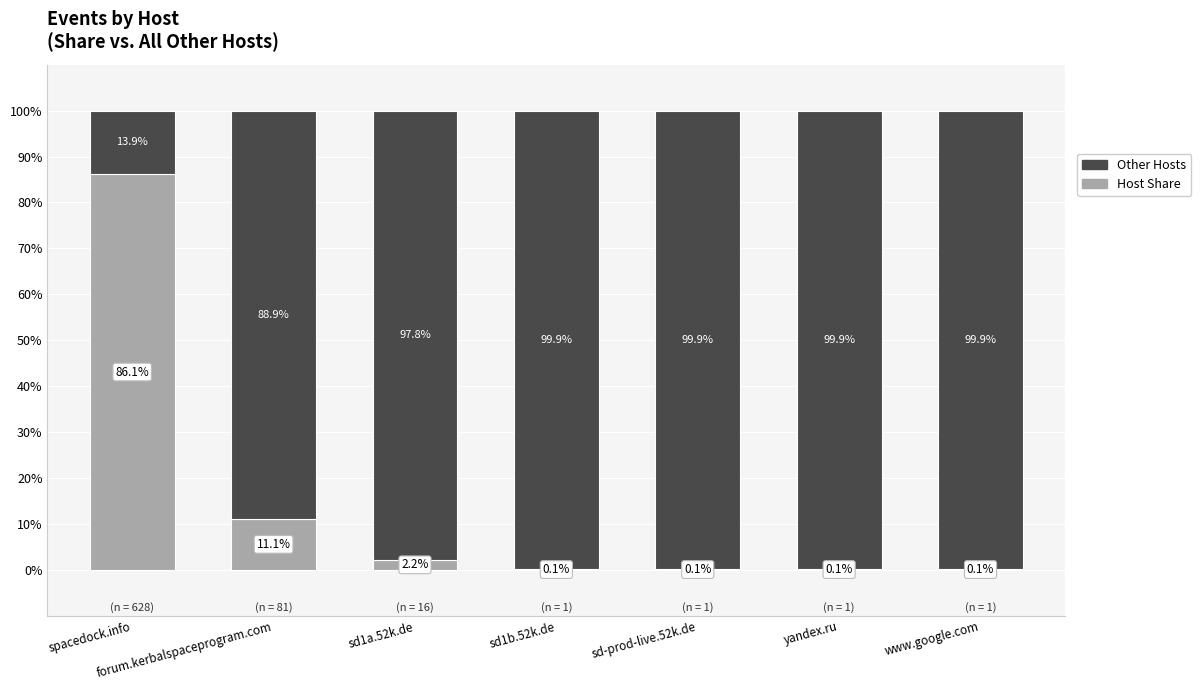

Read the Host Share value at sd1a.52k.de.

2.2